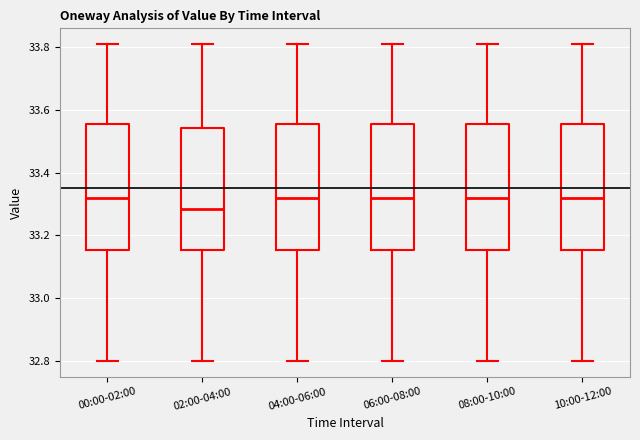

Which box has the lowest median line?

02:00-04:00